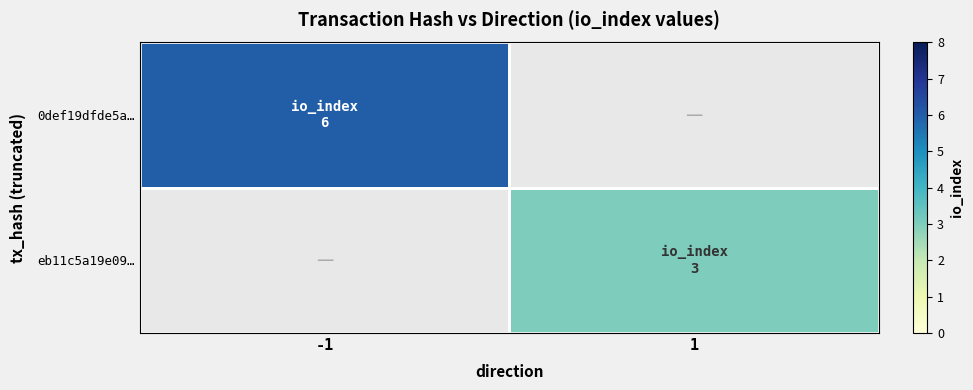

Rank the series by their average value, from highest to lowest.

0def19dfde5a…, eb11c5a19e09…